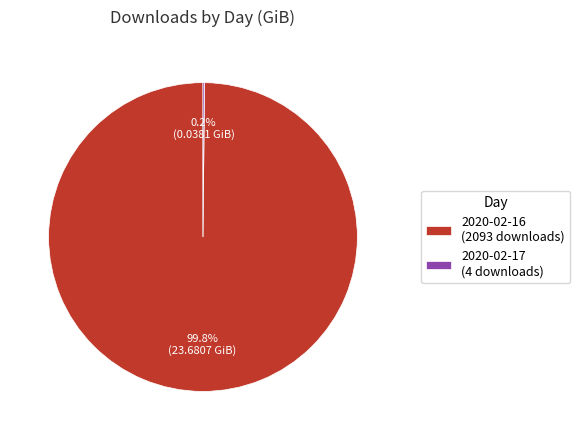

How much of the chart is everything except 2020-02-16?

0.2%